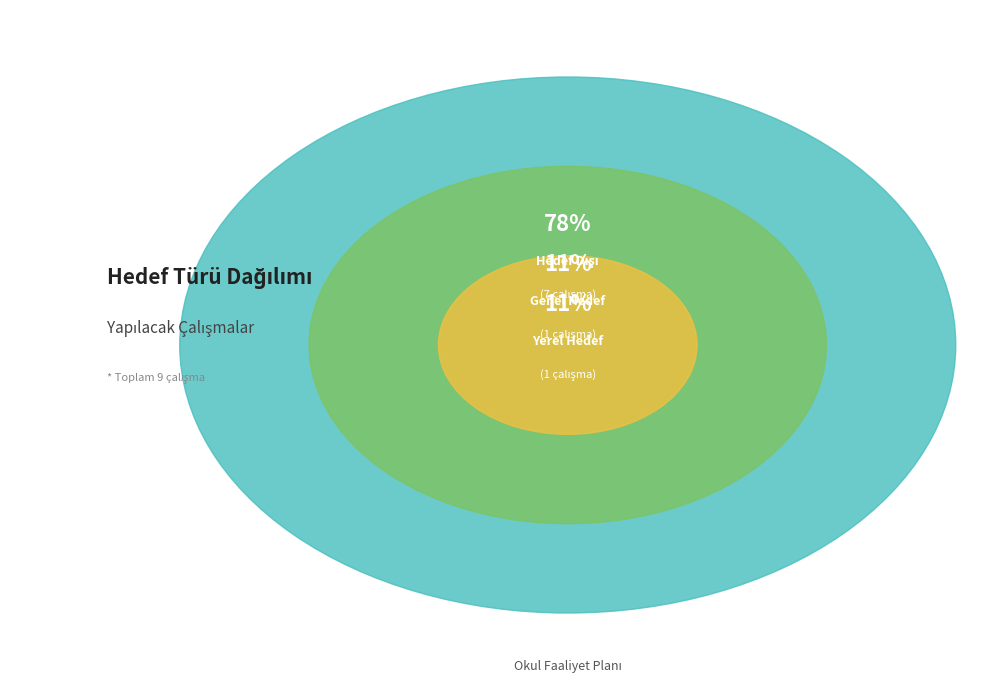

Does Yerel Hedef represent more than half of the total?

No